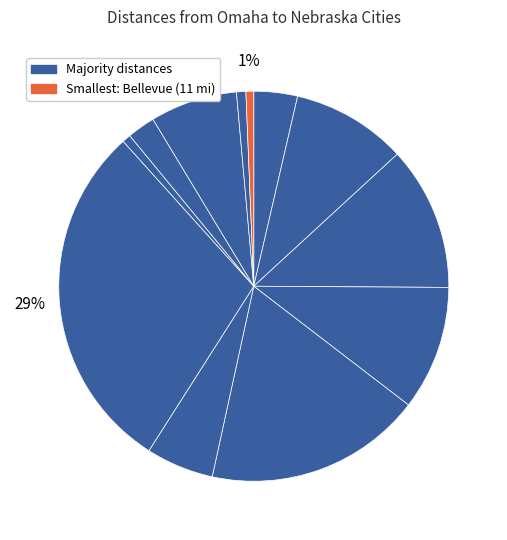

Count the number of slices in the pie.

12